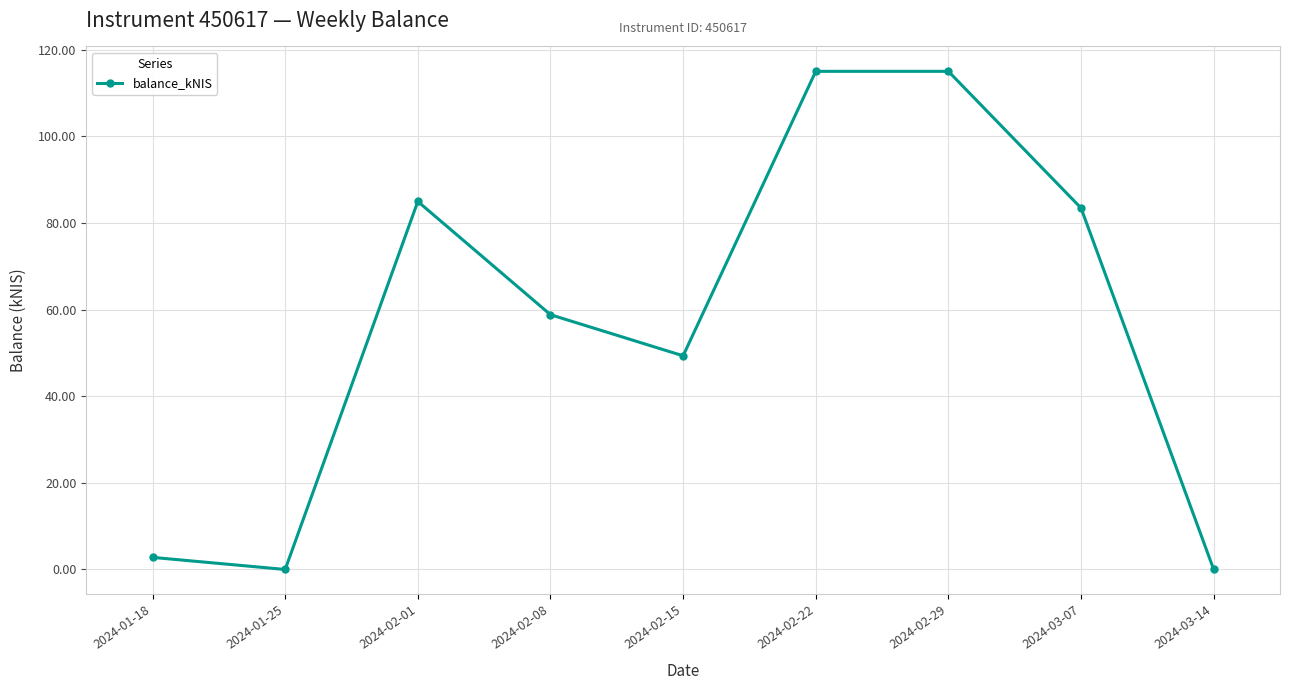

What is the greatest value displayed?

115.0